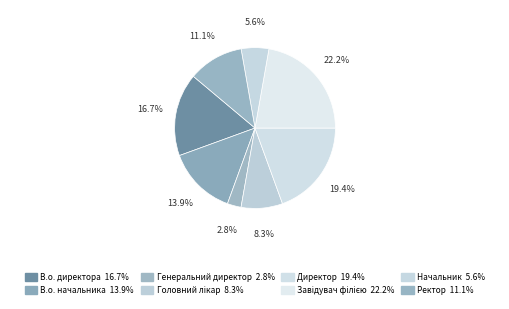

To the nearest percent, what is the difference between the Директор and Завідувач філією slice percentages?

3%